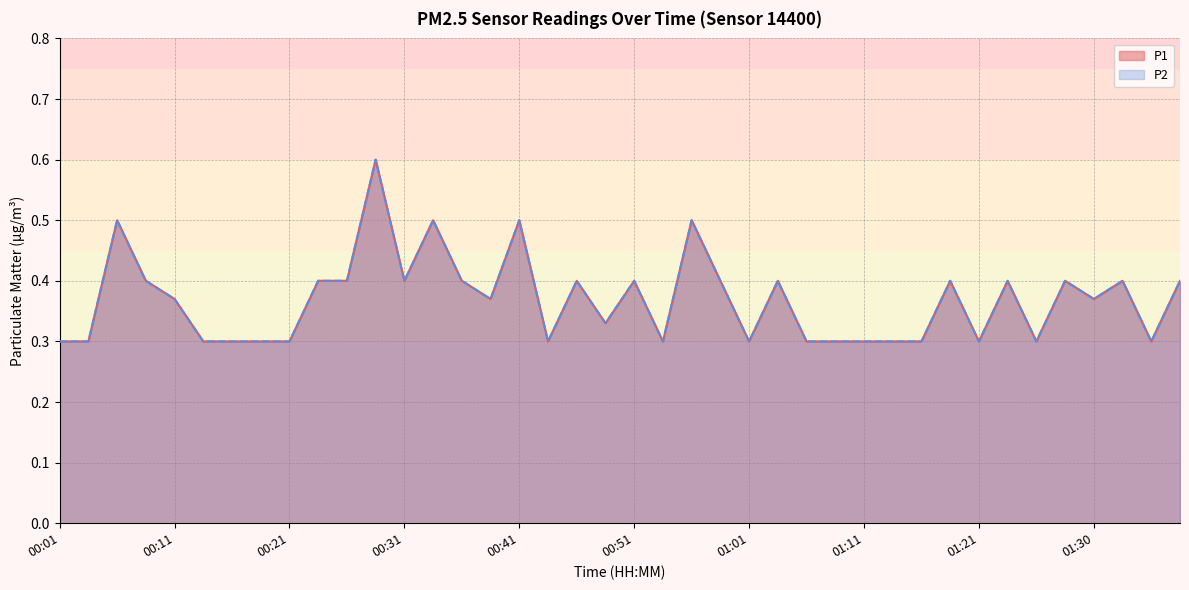

Count the number of data series in this chart.

2